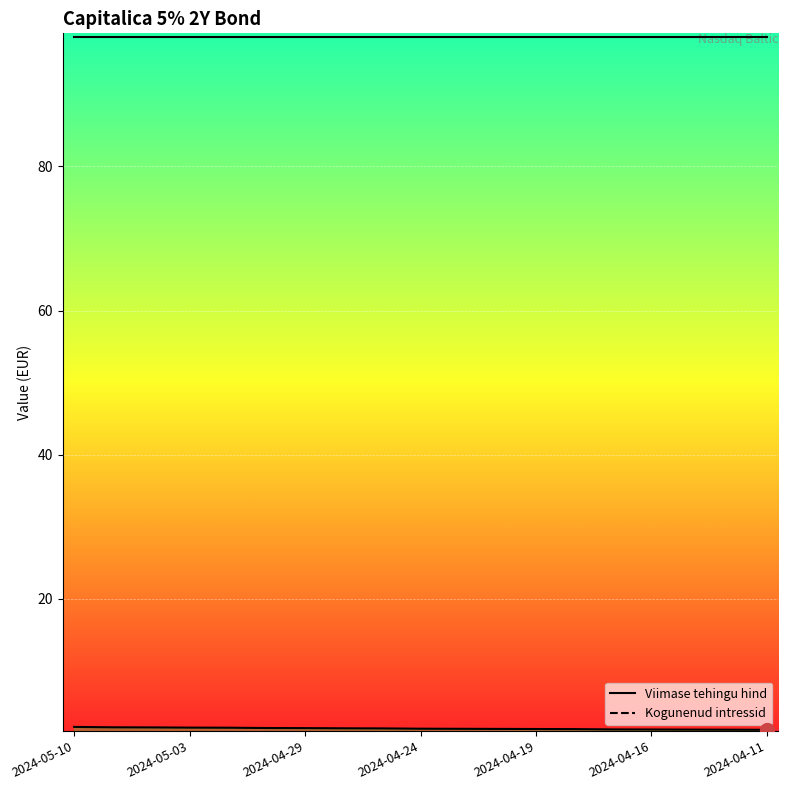

Rank the series by their maximum value, from lowest to highest.

Kogunenud intressid, Viimase tehingu hind